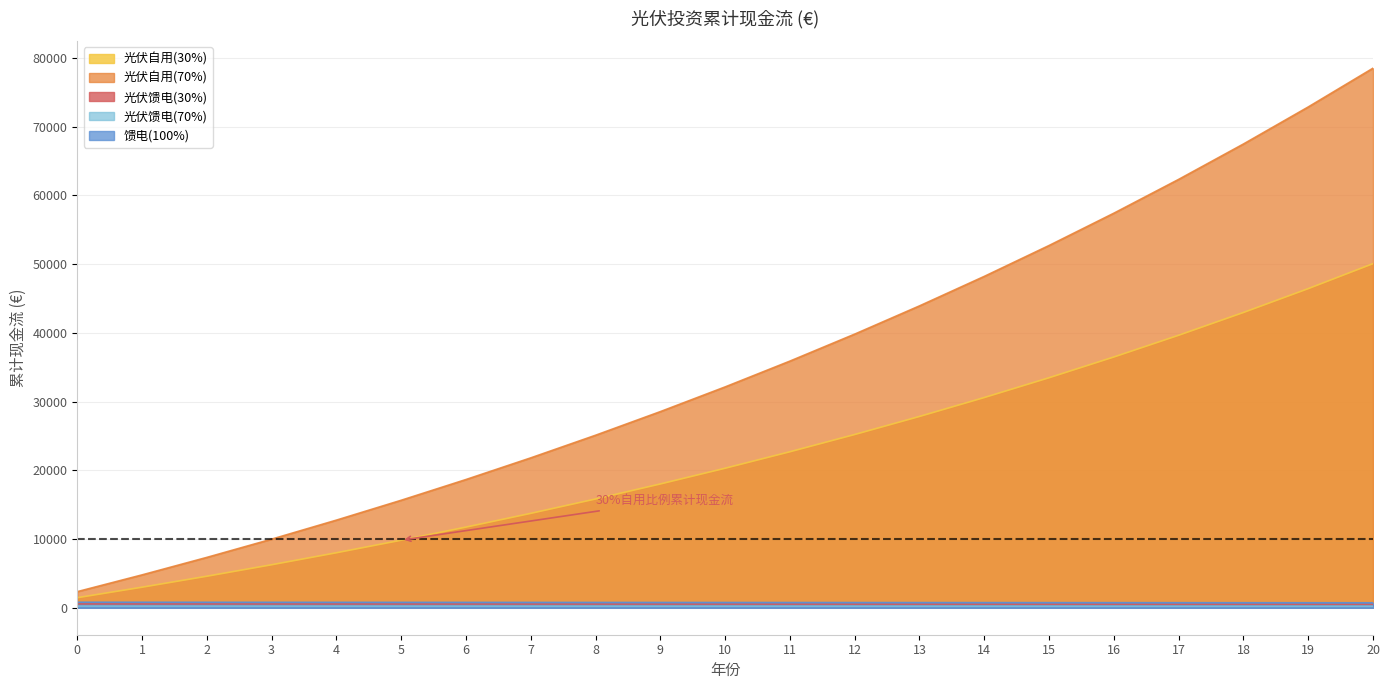

What is the minimum value for 光伏馈电(30%)?

505.9